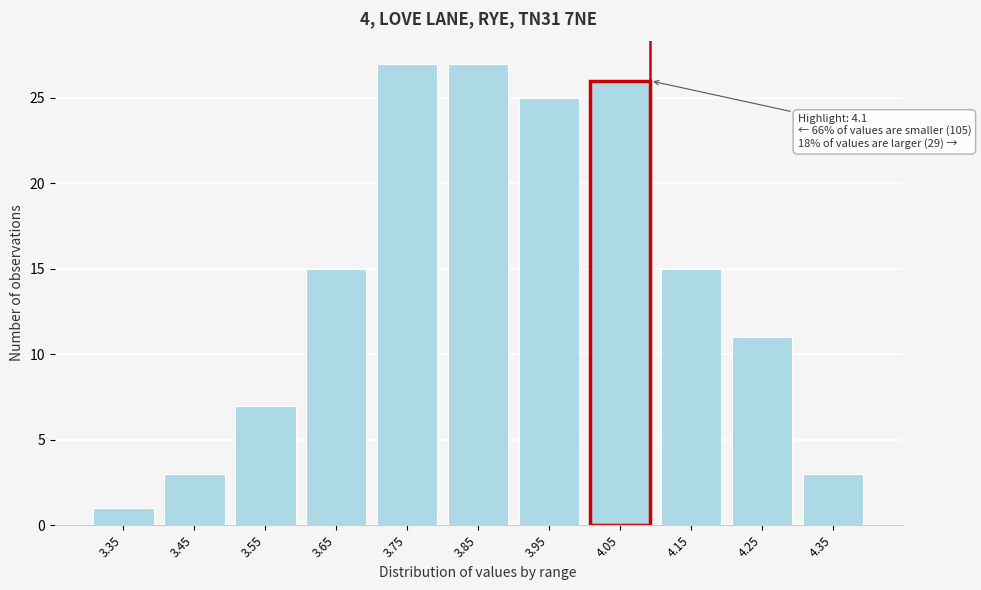

Reading right to left, list all the values displayed in this chart.

4.35=3	4.25=11	4.15=15	4.05=26	3.95=25	3.85=27	3.75=27	3.65=15	3.55=7	3.45=3	3.35=1